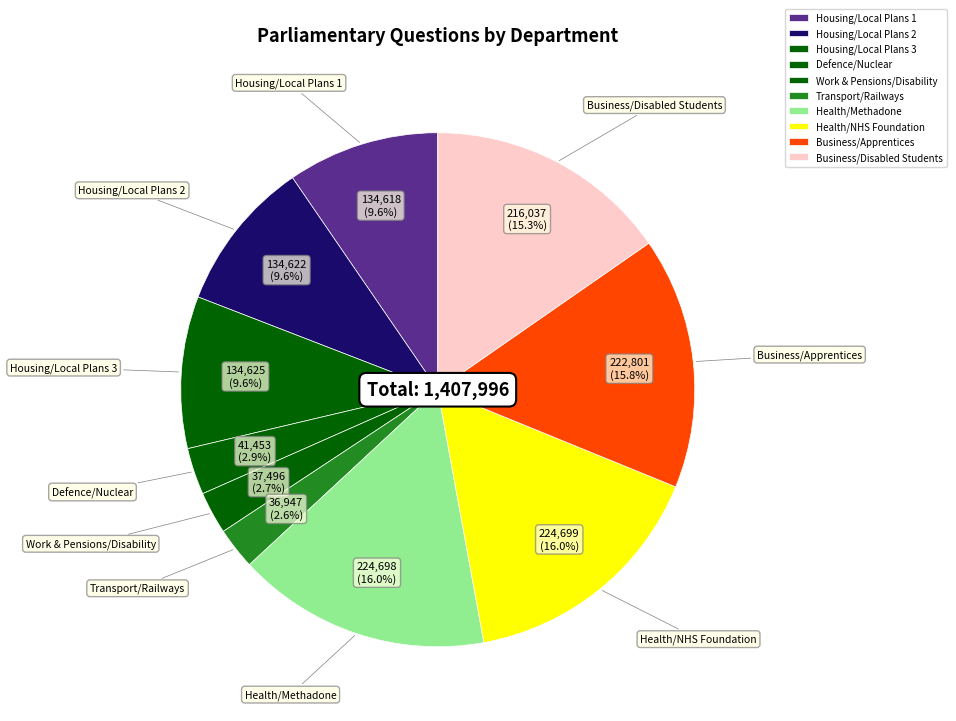

Count the number of slices in the pie.

10